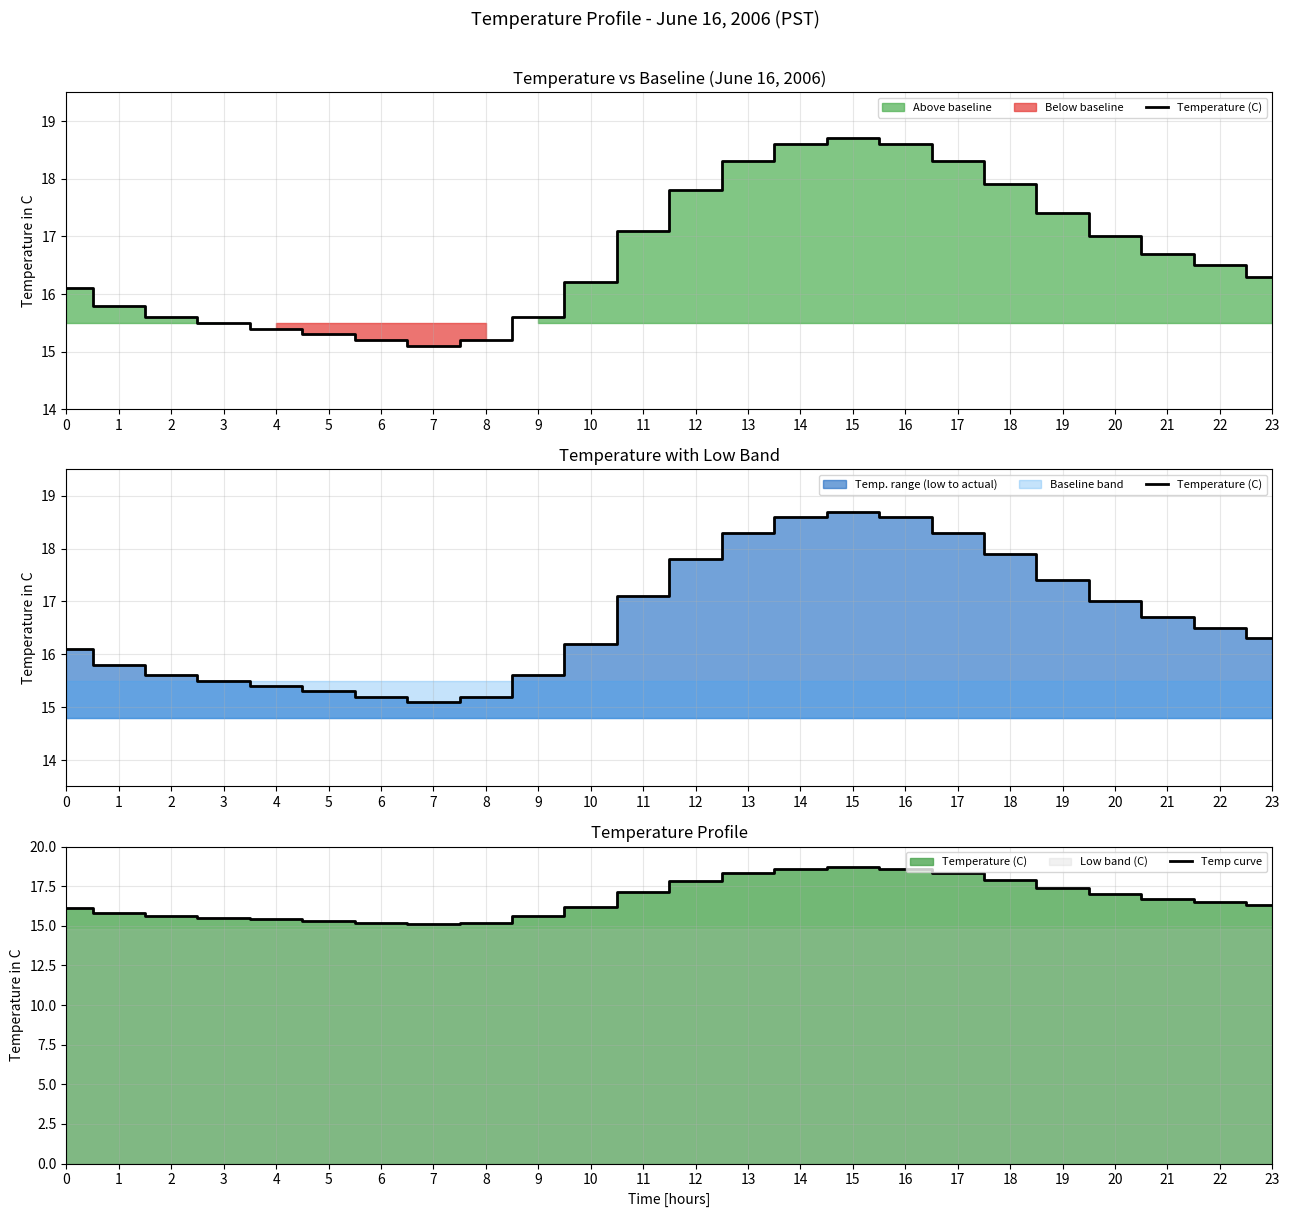

What is the total value across all series at 2?

31.2